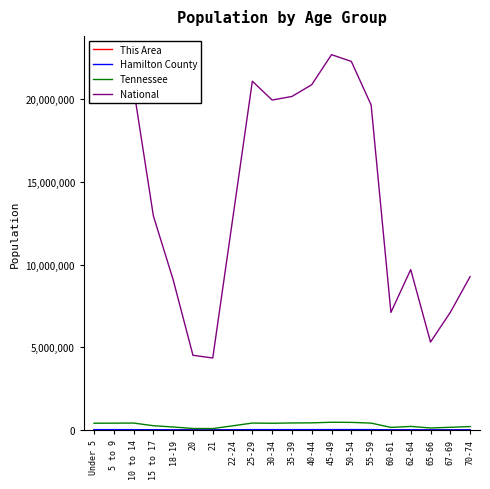

What is the minimum value shown in the chart?

413